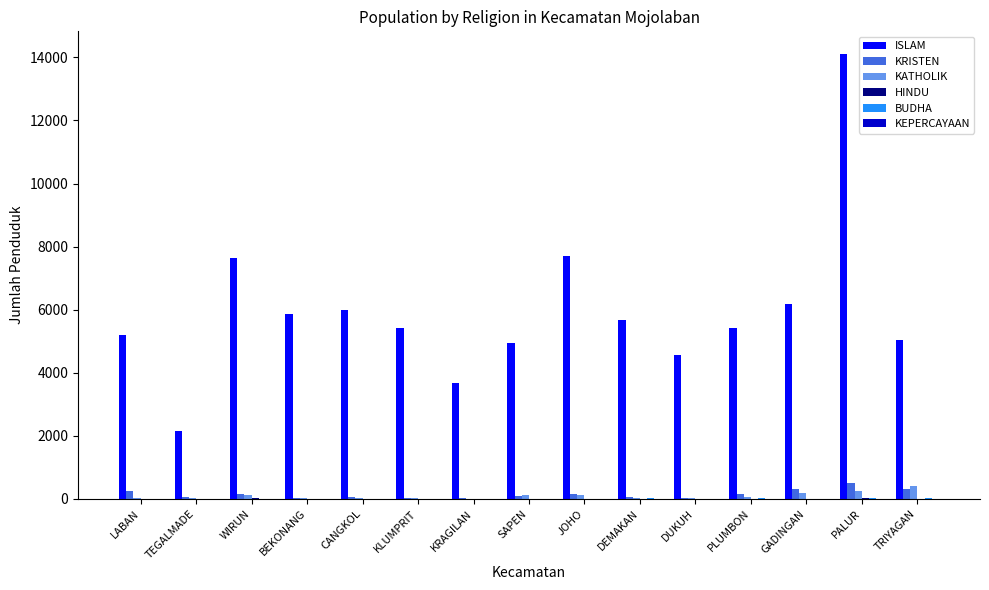

What is the greatest value displayed?

14122